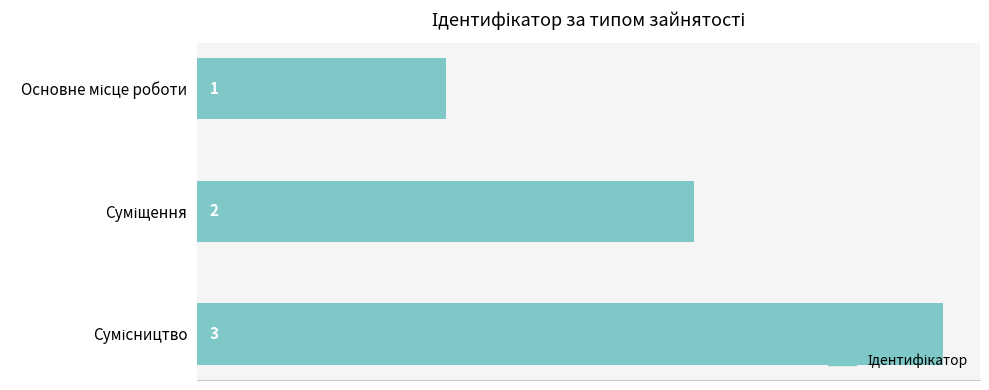

How many bars are there in total?

3